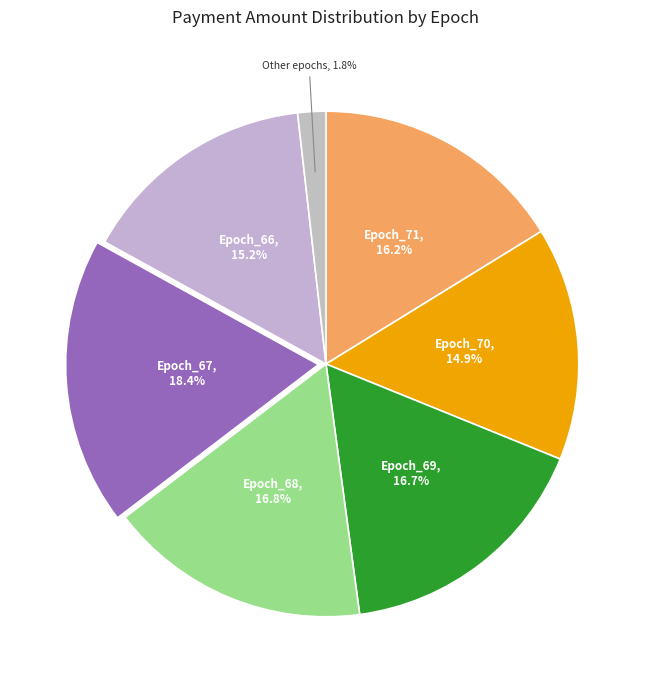

How much of the chart is everything except Epoch_66?

84.8%